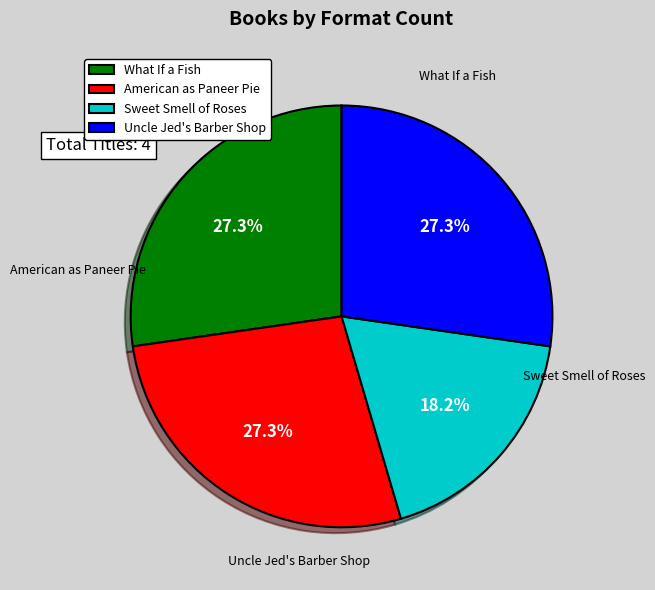

Approximately how many times larger is the value at What If a Fish compared to Sweet Smell of Roses?

1.5